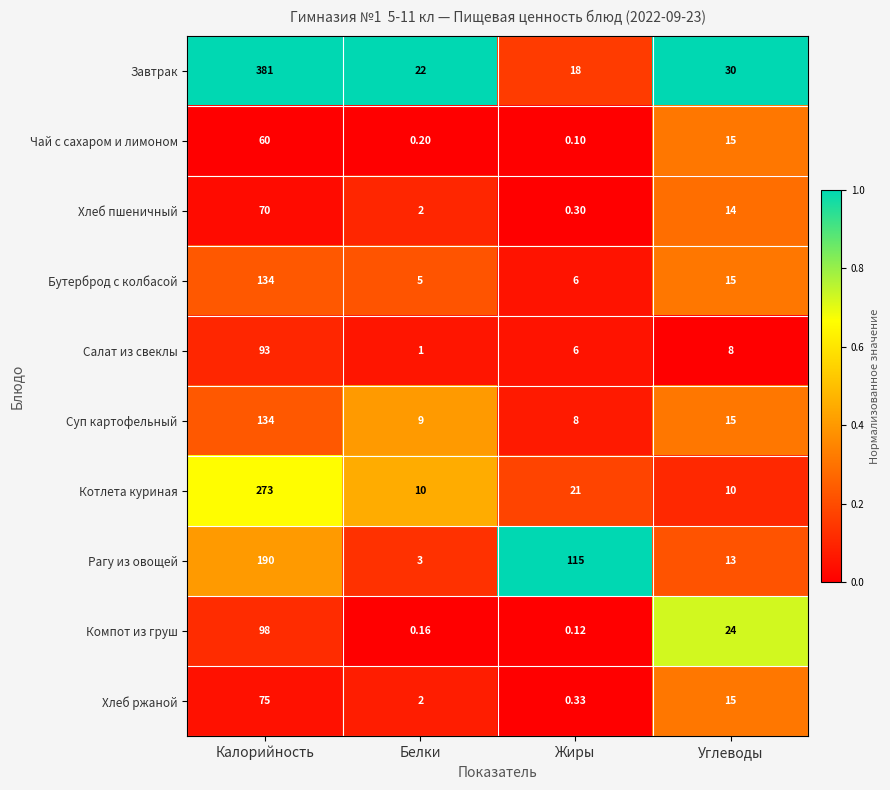

Which series has the largest total across all categories?

Завтрак